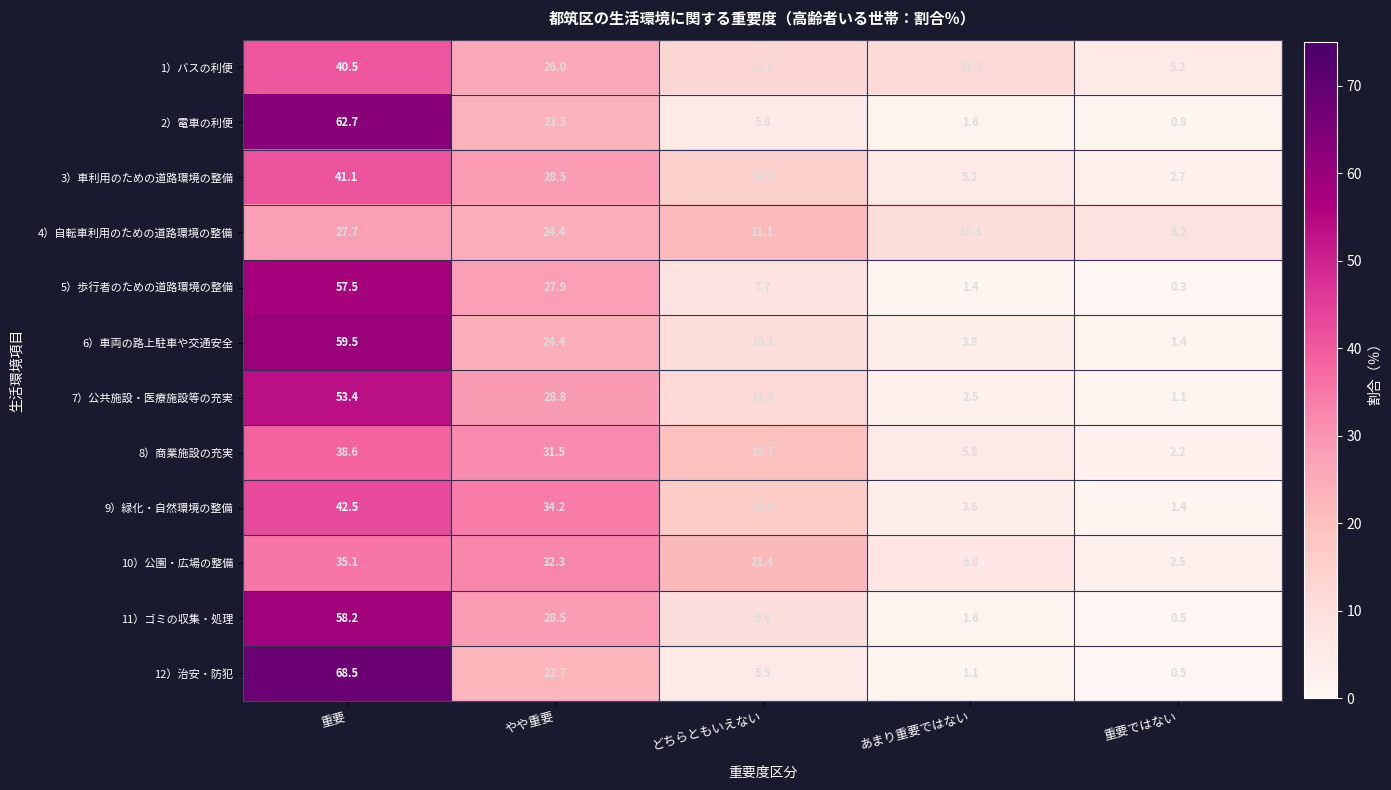

How many series are shown in this chart?

12